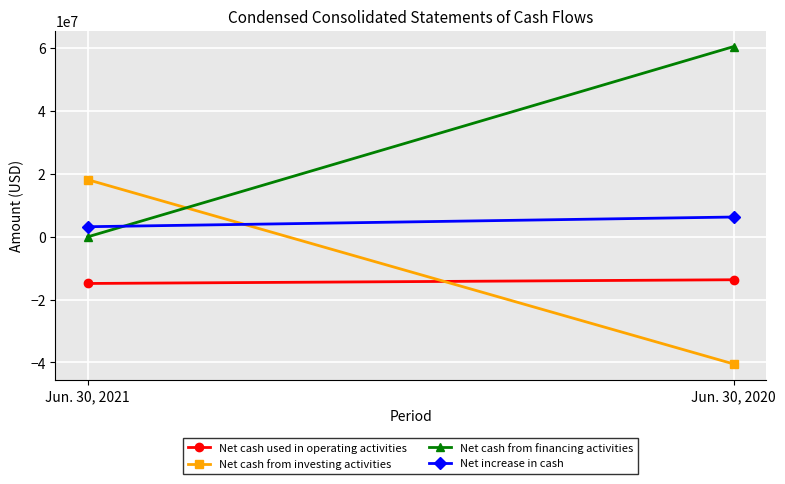

What is the sum of the Net cash used in operating activities values at Jun. 30, 2021 and Jun. 30, 2020?

-28591000